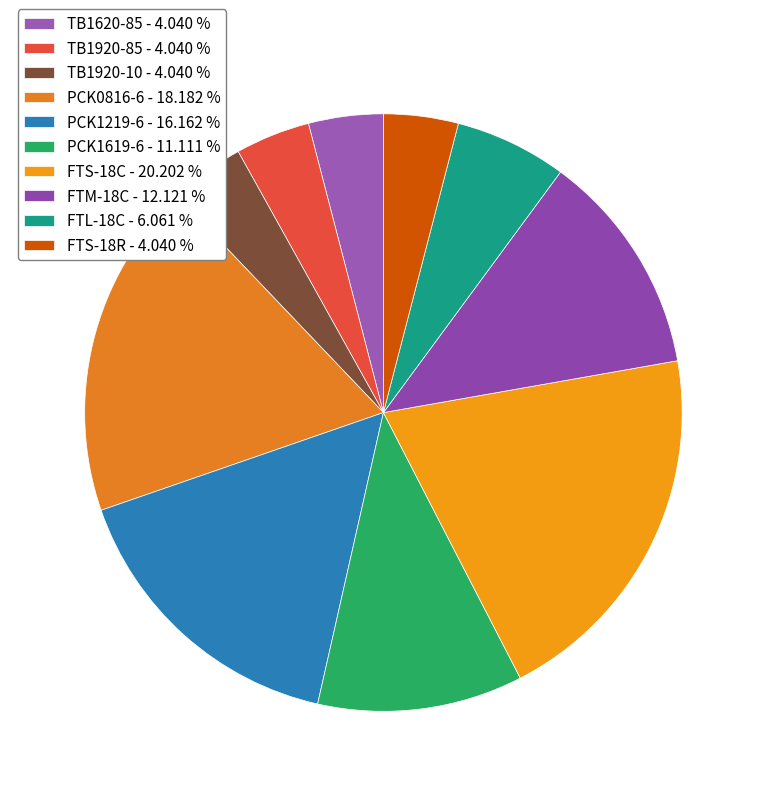

How many slices are in this pie chart?

10